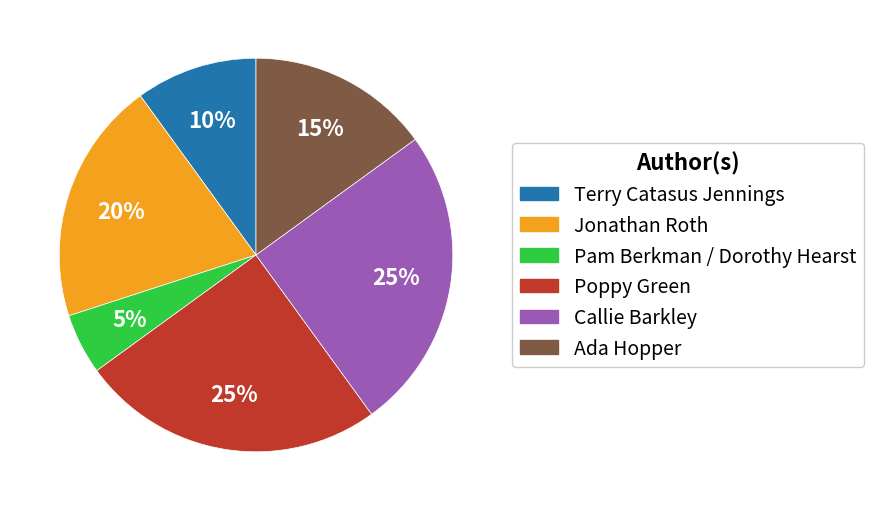

Does Pam Berkman / Dorothy Hearst account for over 50% of the chart?

No